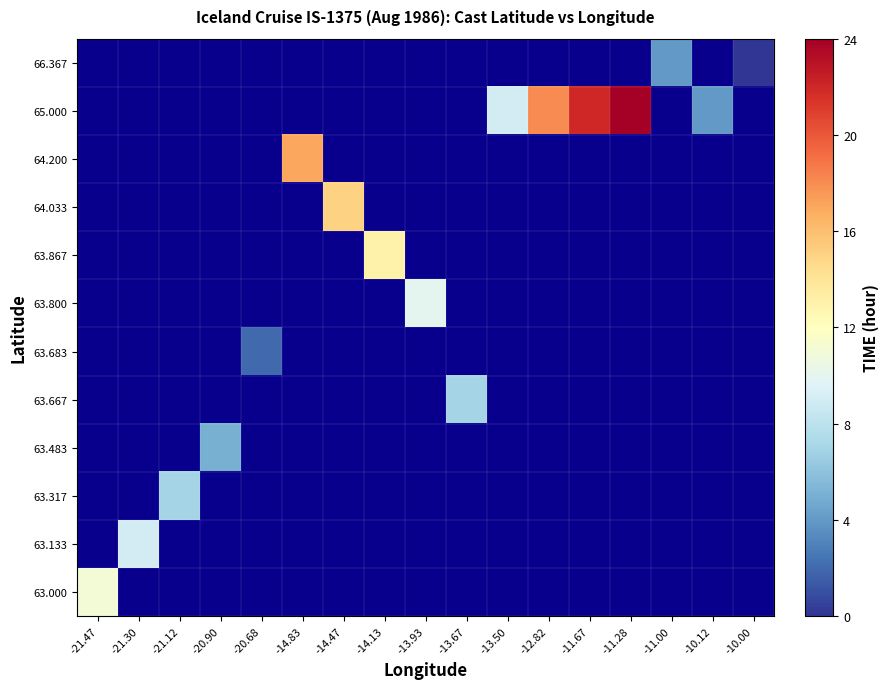

Which category has the highest value across all series?

-11.28